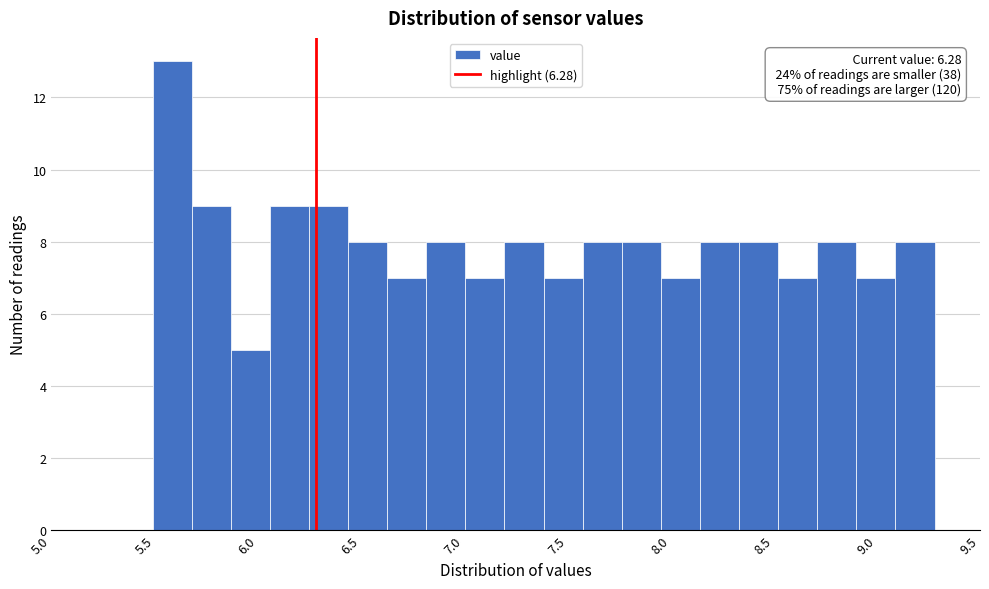

Around what value on the x-axis is the tallest bar? Give the approximate position of its centre, as read against the axis.

5.60